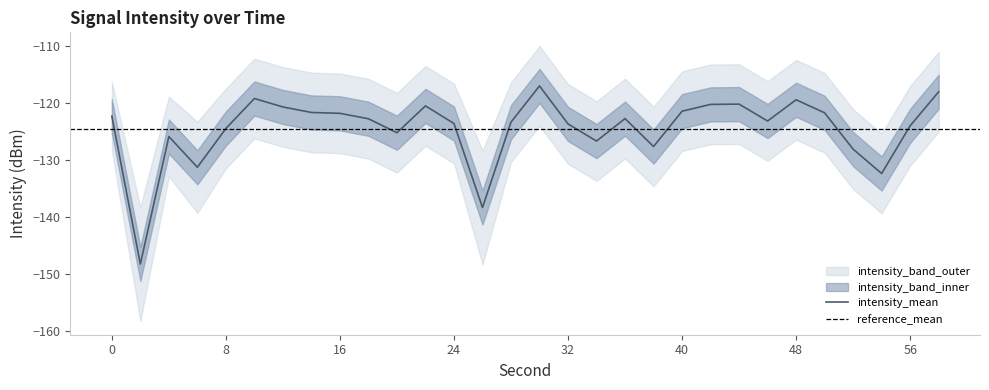

At which label is intensity_upper closest to -124?

6